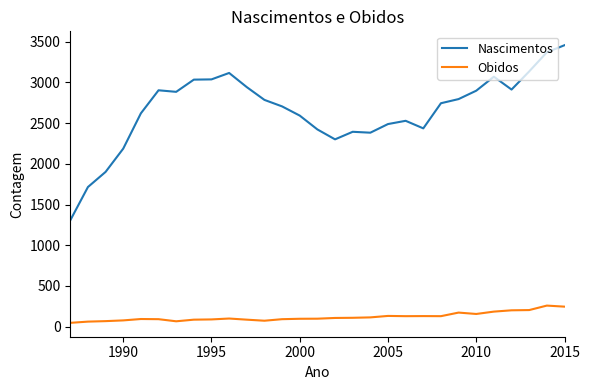

Does the chart display data point markers on the line(s)?

No